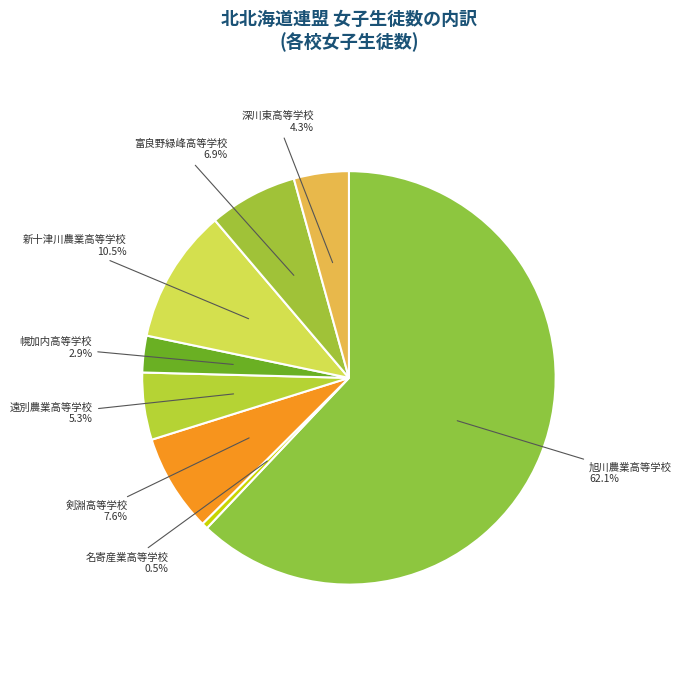

The 幌加内高等学校 slice represents 3% of the pie. True or false?

True